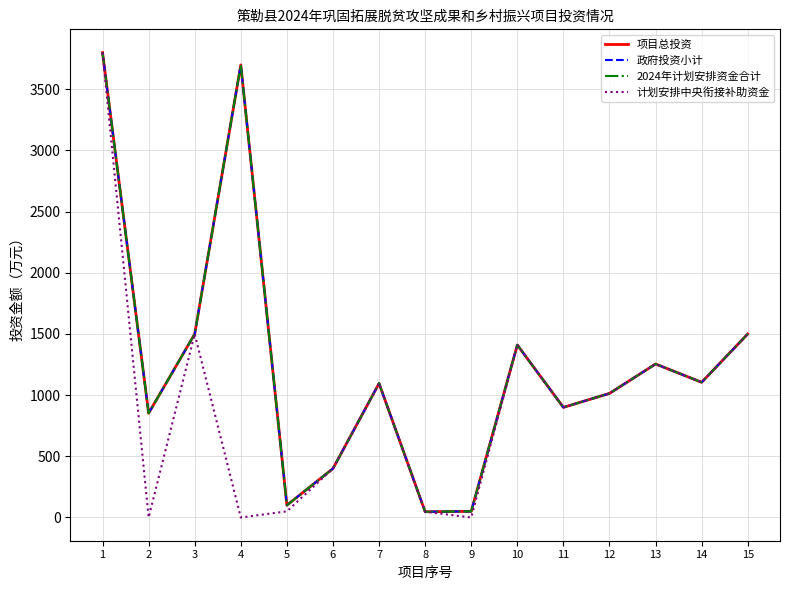

What is the value of the 2024年计划安排资金合计 point at the 14th from the left?

1105.0